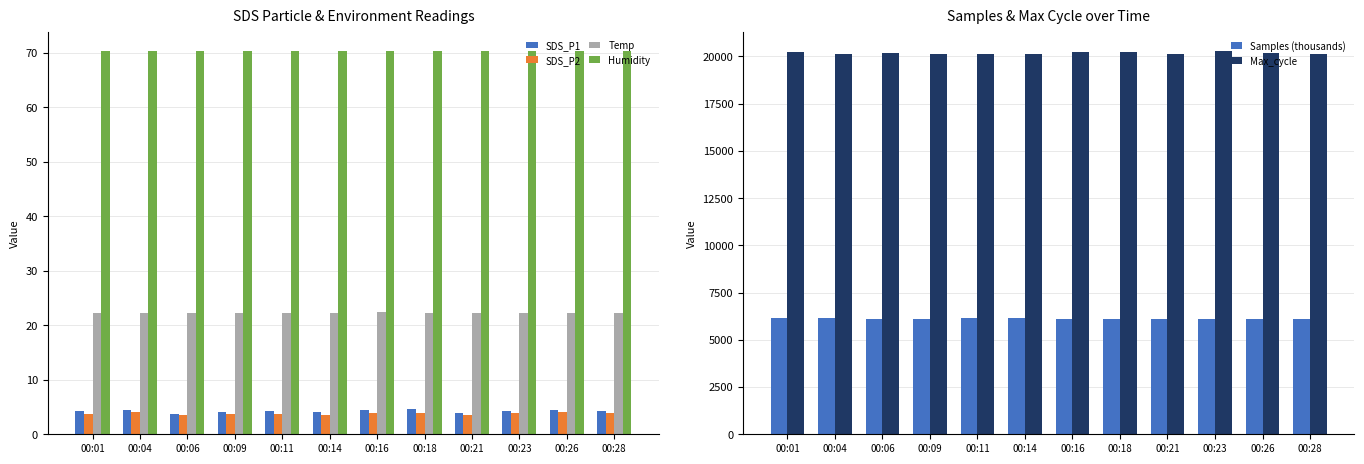

Reading left to right, transcribe all the data shown in this chart.

SDS_P1: 4.2	4.5	3.8	4.1	4.2	4.0	4.4	4.7	3.9	4.3	4.4	4.3
SDS_P2: 3.8	4.0	3.5	3.7	3.8	3.6	4.0	4.0	3.5	3.9	4.0	4.0
Temp: 22.3	22.3	22.3	22.3	22.3	22.3	22.4	22.3	22.3	22.3	22.3	22.3
Humidity: 70.4	70.3	70.4	70.4	70.3	70.4	70.3	70.3	70.3	70.3	70.3	70.3
Samples (thousands): 6131.1	6130.9	6106.5	6106.3	6130.8	6157.2	6106.7	6082.5	6106.3	6081.9	6081.2	6082.6
Max_cycle: 20223.0	20136.0	20183.0	20147.0	20142.0	20135.0	20222.0	20235.0	20148.0	20294.0	20166.0	20147.0